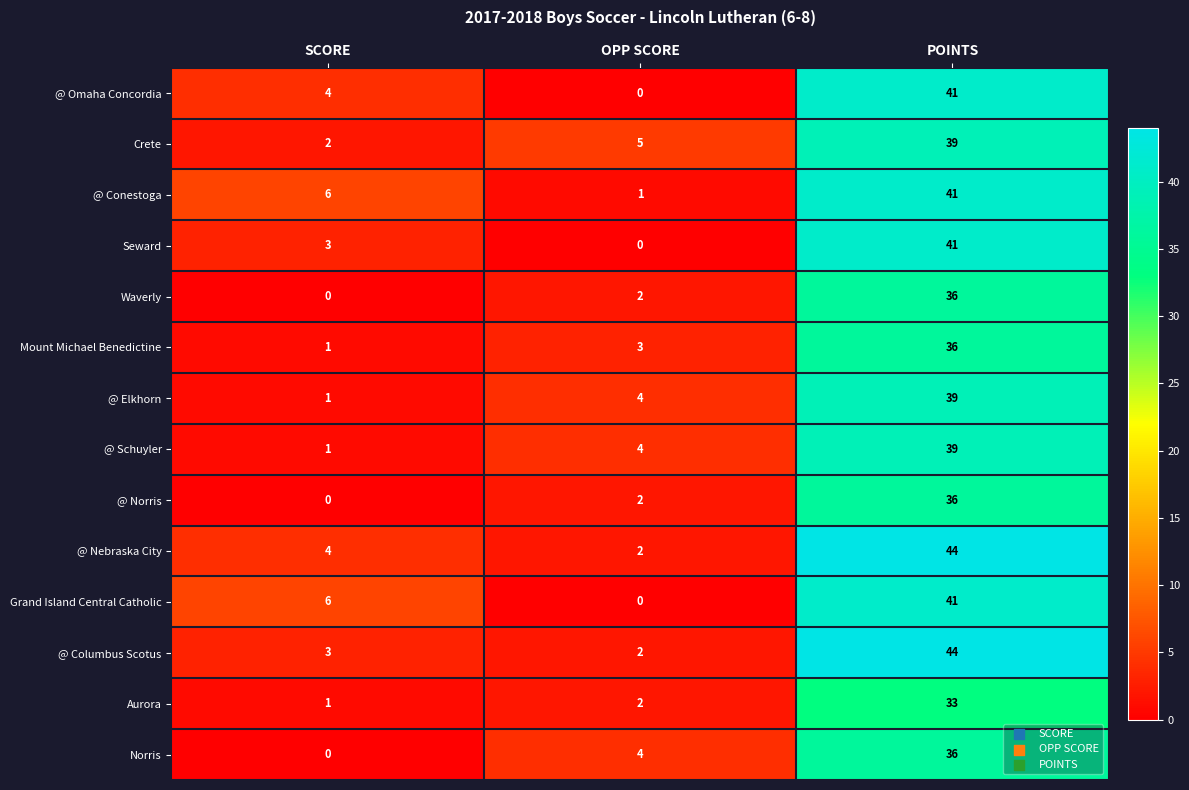

Where is @ Norris nearest to the value 18?

OPP SCORE